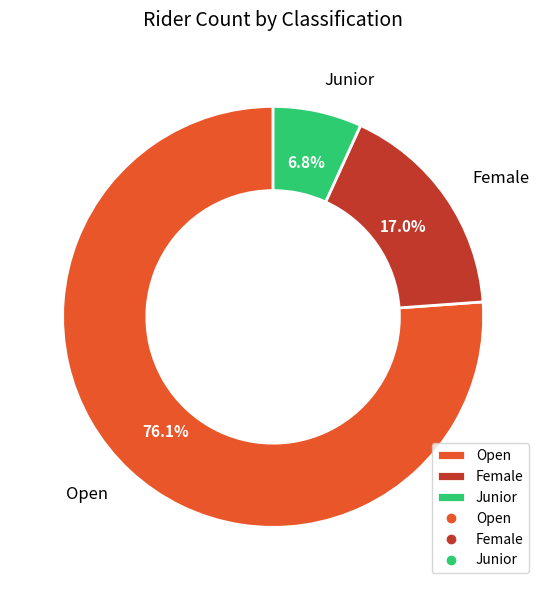

To the nearest percent, what is the difference between the Junior and Female slice percentages?

10%